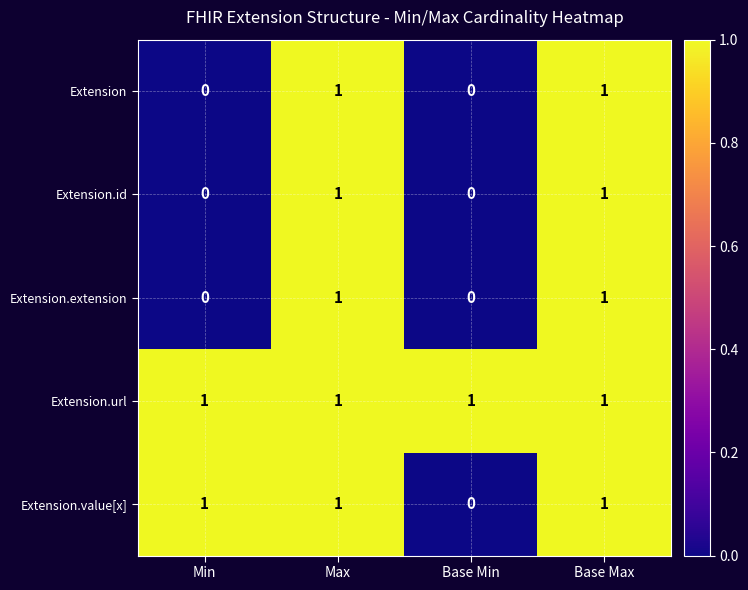

What is the spread (max minus min) of values at Min?

1